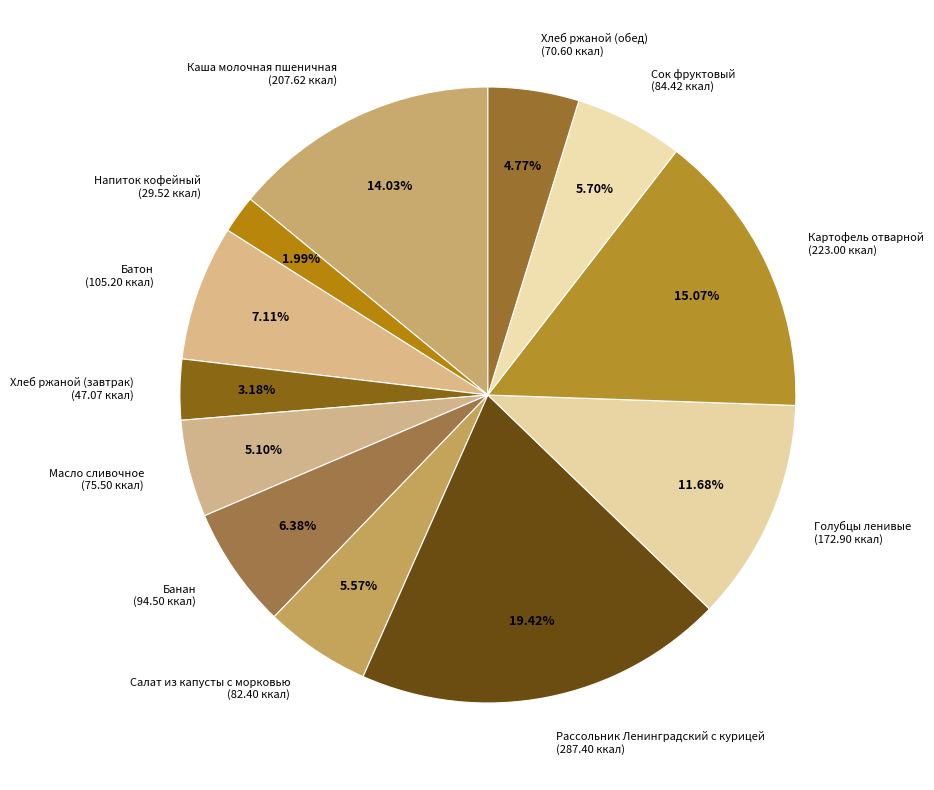

Which slice is the largest?

Рассольник Ленинградский с курицей